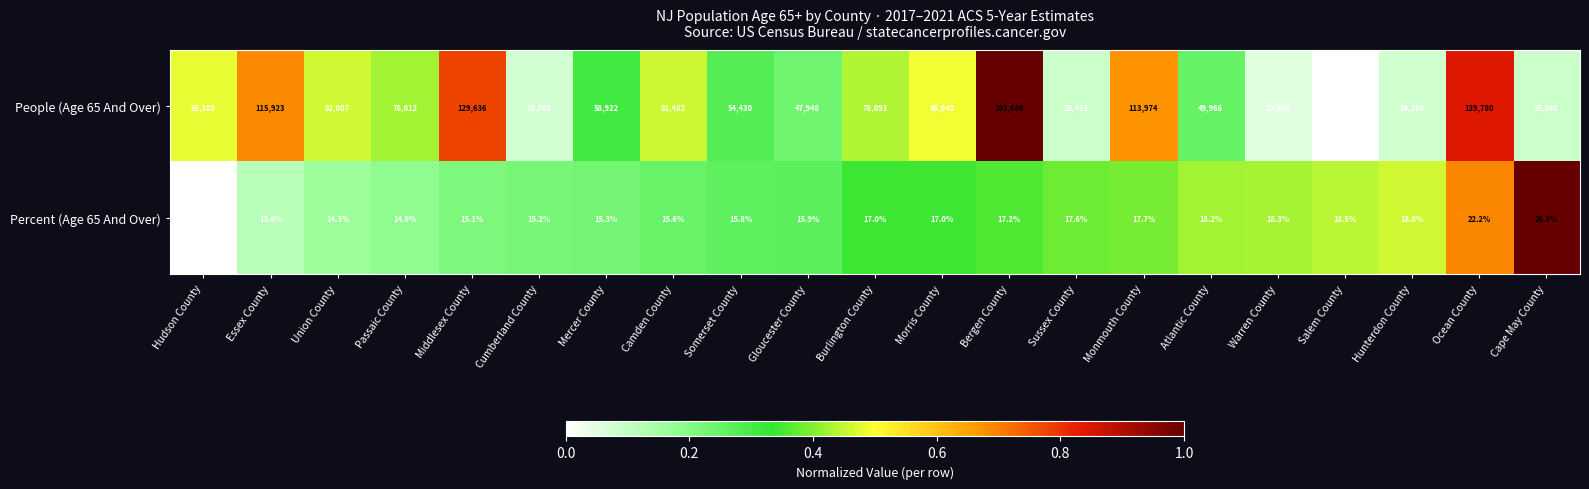

What is the total value across all series at Cape May County?

25591.8